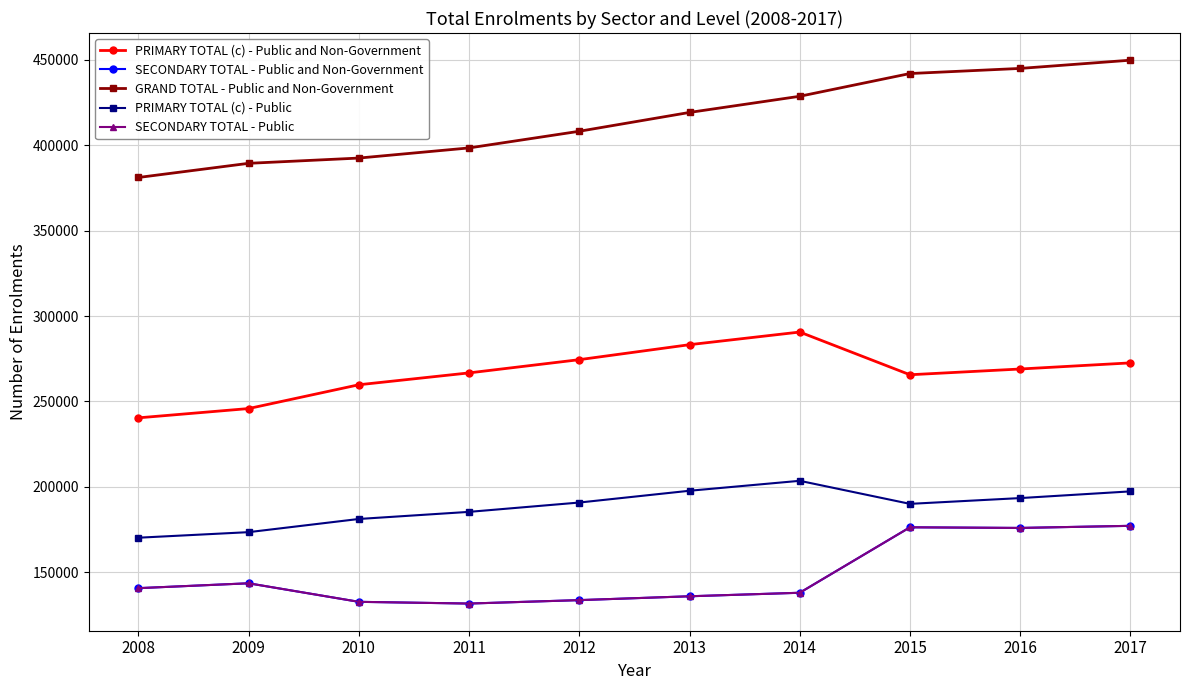

Does the chart have visible grid lines?

Yes